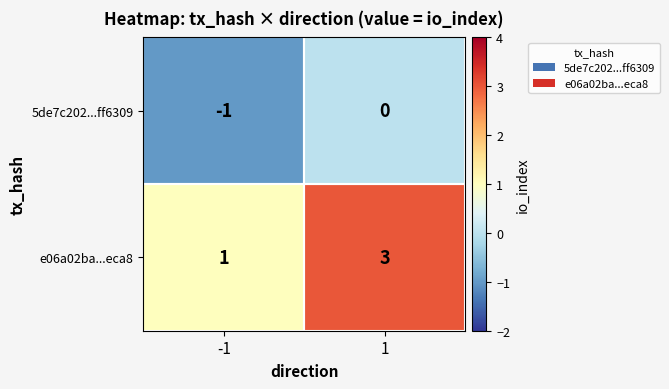

Which series has the largest total across all categories?

e06a02ba...eca8